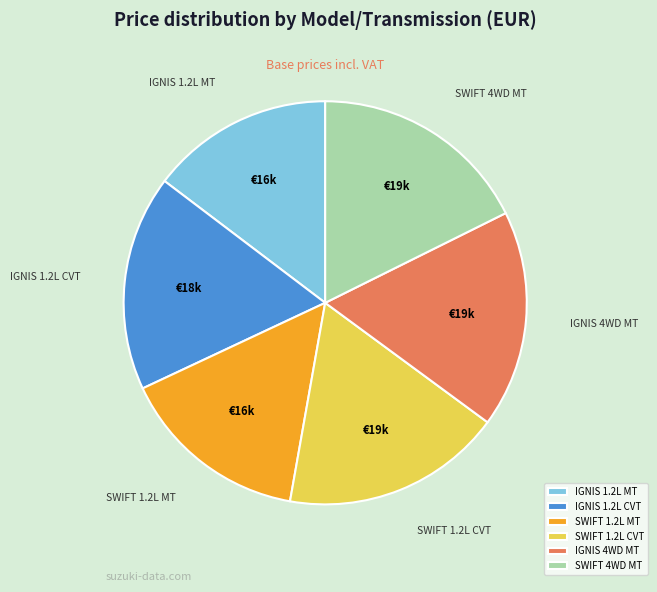

How many slices are in this pie chart?

6